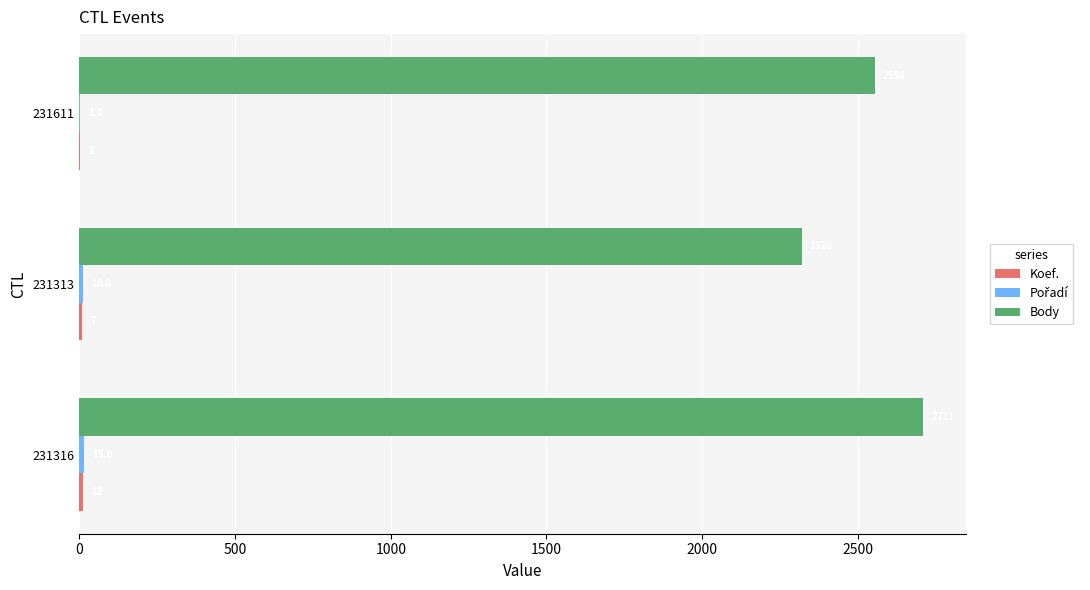

What is the sum of the Body values at 231313 and 231316?

5031